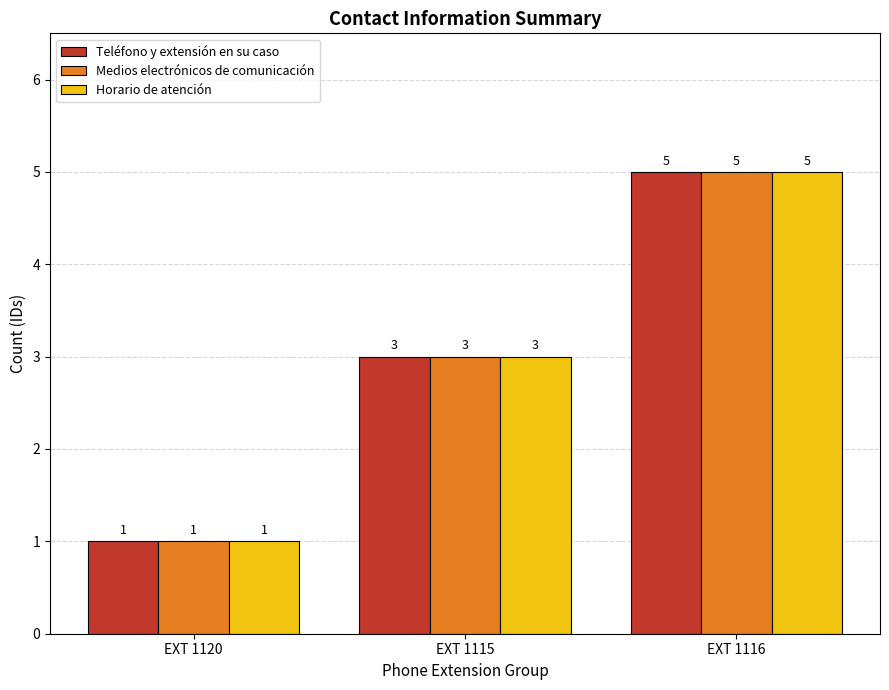

At which label does Horario de atención reach its minimum?

EXT 1120